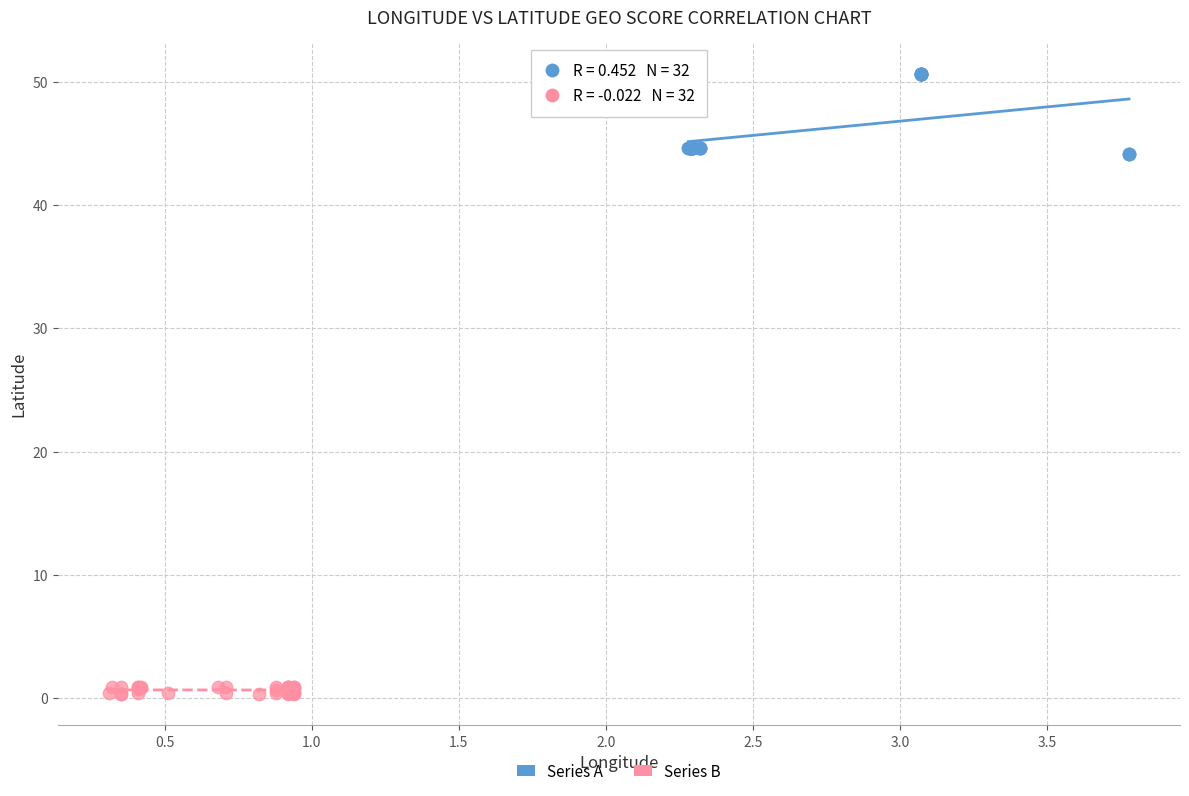

Which series reaches the minimum Y coordinate?

Series B